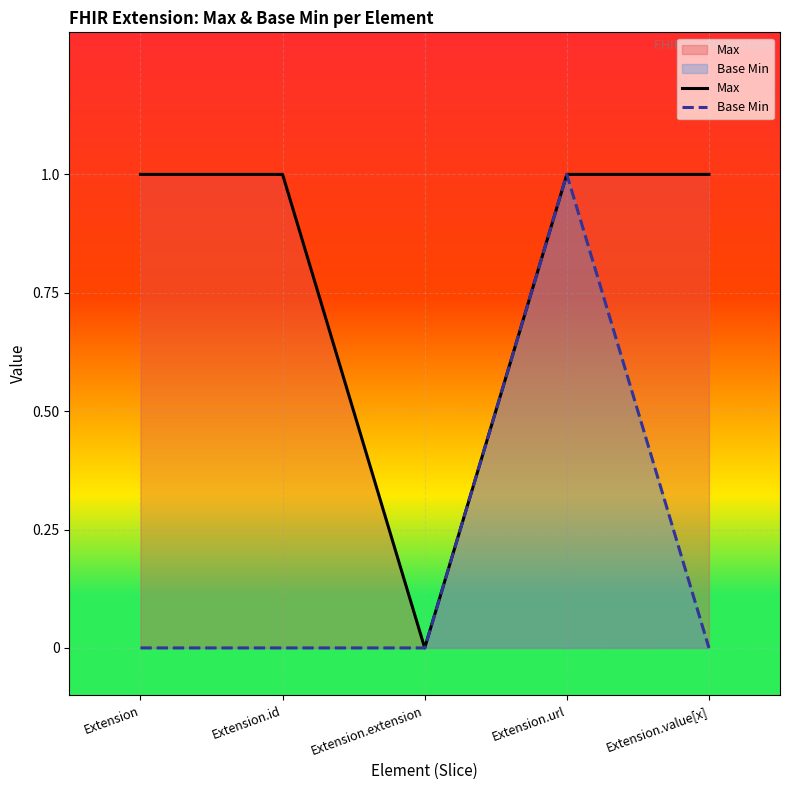

List the series in order of their overall mean, lowest first.

Base Min, Max